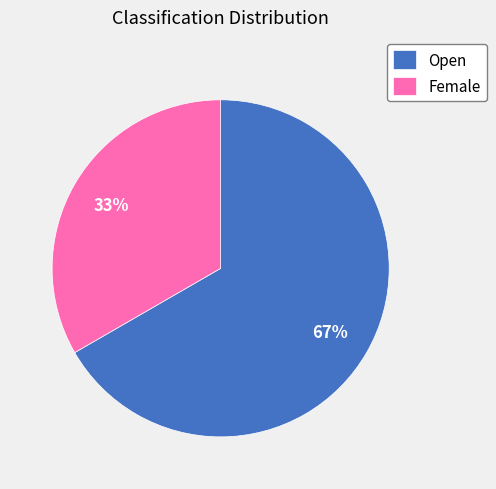

What percentage is the Female slice, to the nearest percent?

33%